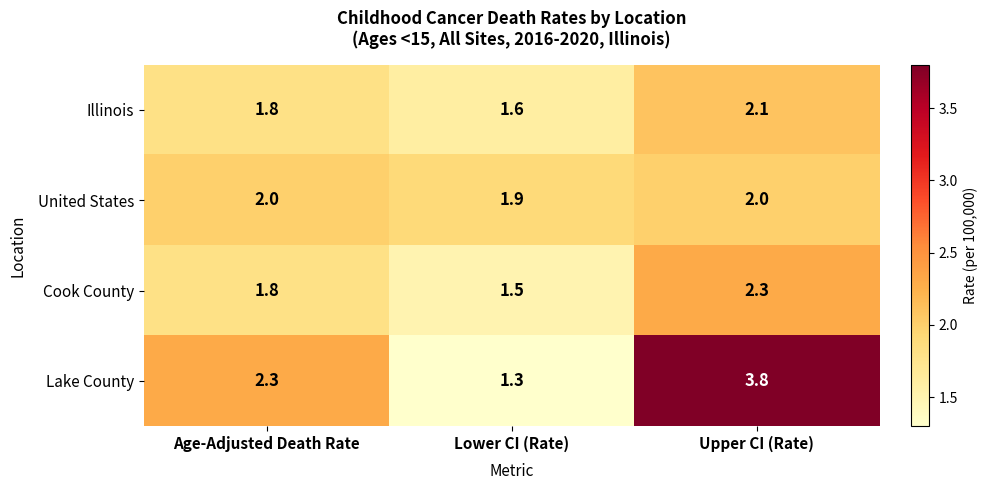

What is the total value across all series at Lower CI (Rate)?

6.3